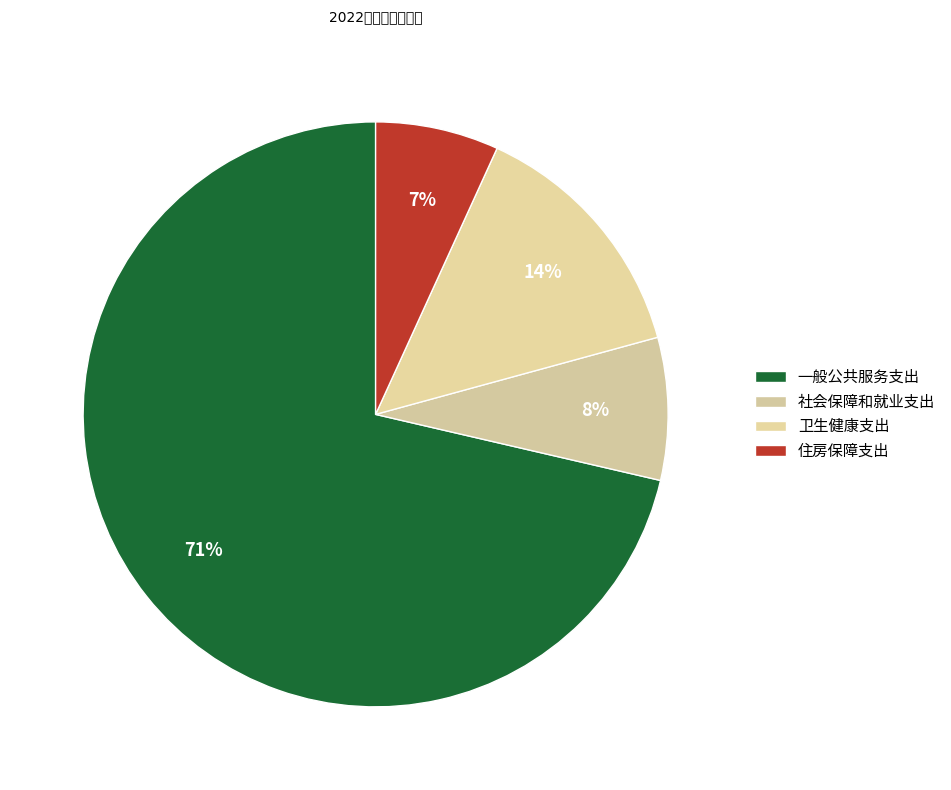

How many slices are in this pie chart?

4